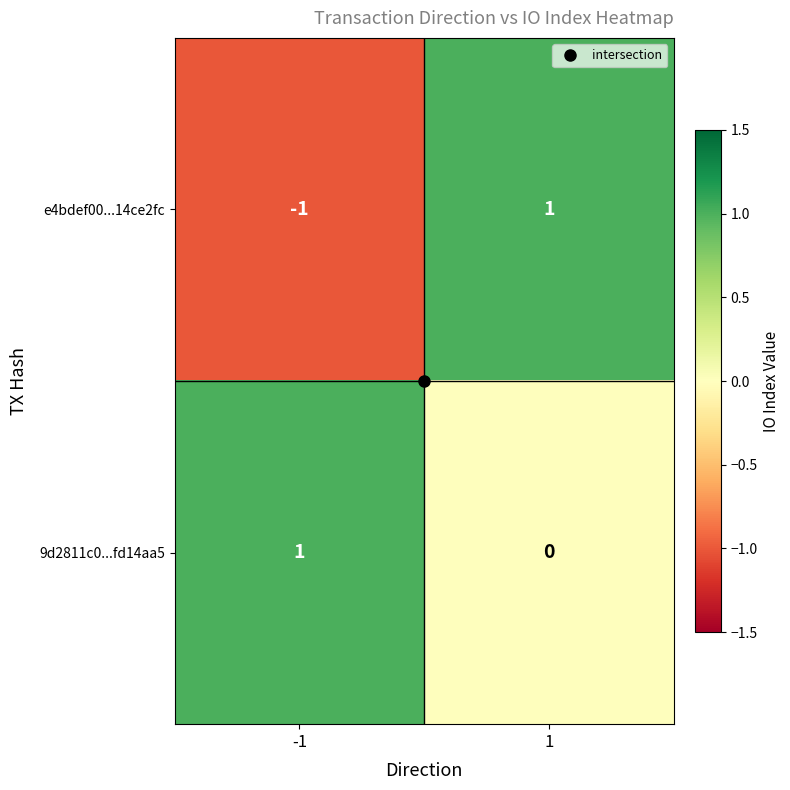

The 9d2811c0...fd14aa5 series shows 0 at 1. True or false?

True